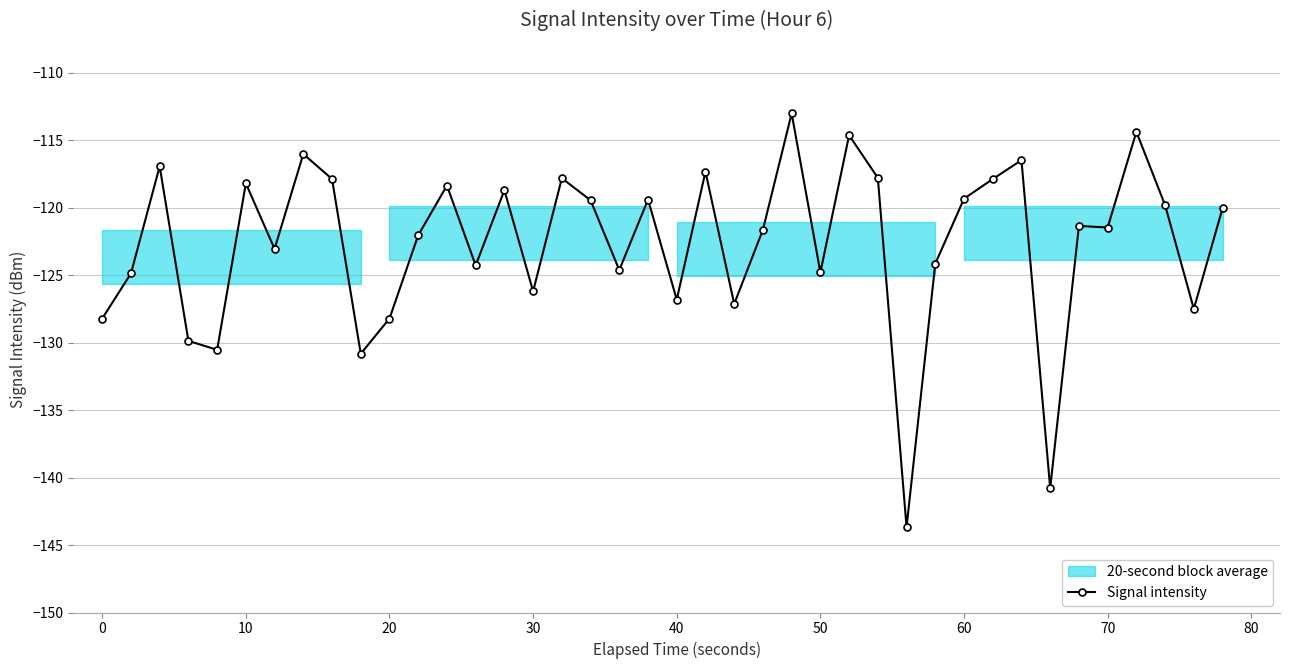

What is the average value?

-122.6